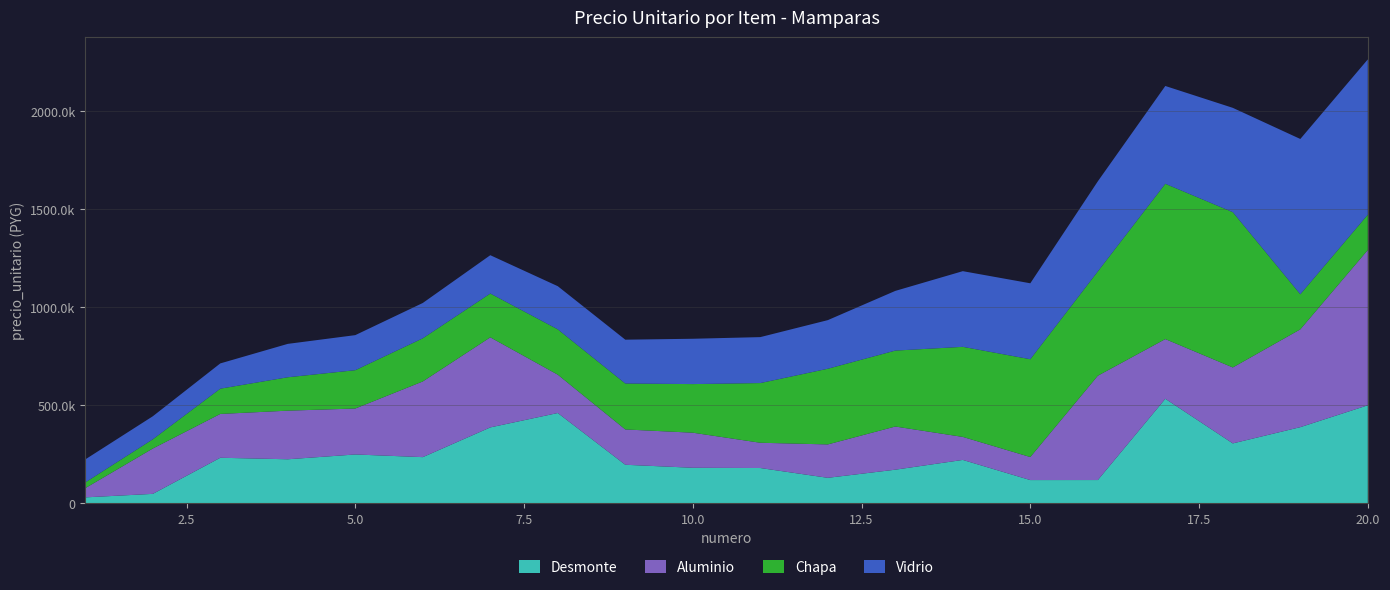

Reading left to right, what are all the values shown in this chart?

Desmonte: 29150	47011	231201	223444	247935	234354	385963	459384	195453	180122	178842	128862	170316	220129	117375	117489	532016	304428	387310	498834
Aluminio: 47011	231201	223444	247935	234354	385963	459384	195453	180122	178842	128862	170316	220129	117375	117489	532016	304428	387310	498834	792025
Chapa: 29150	47011	128862	170316	195453	220129	223444	231201	234354	247935	304428	385963	387310	459384	498834	532016	792025	792025	178842	180122
Vidrio: 117375	117489	128862	170316	178842	180122	195453	220129	223444	231201	234354	247935	304428	385963	387310	459384	498834	532016	792025	792025